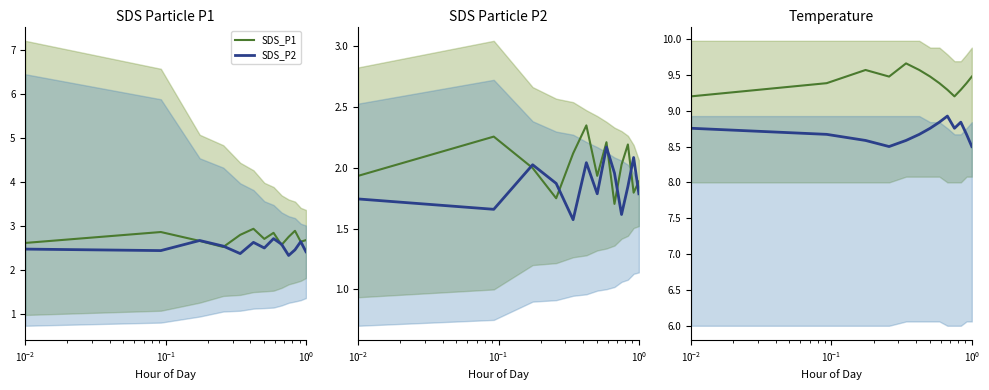

True or false: SDS_P1 and SDS_P2 cross at least once.

True